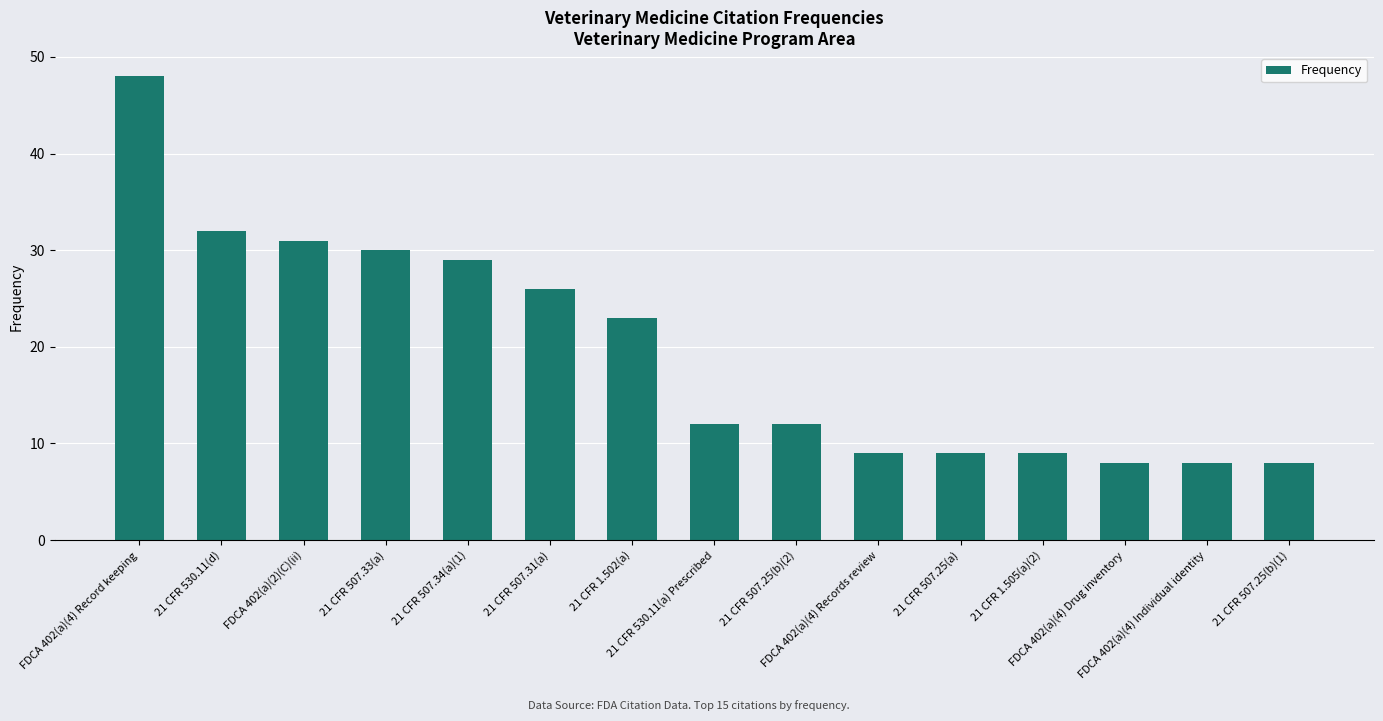

Are the bars horizontal?

No